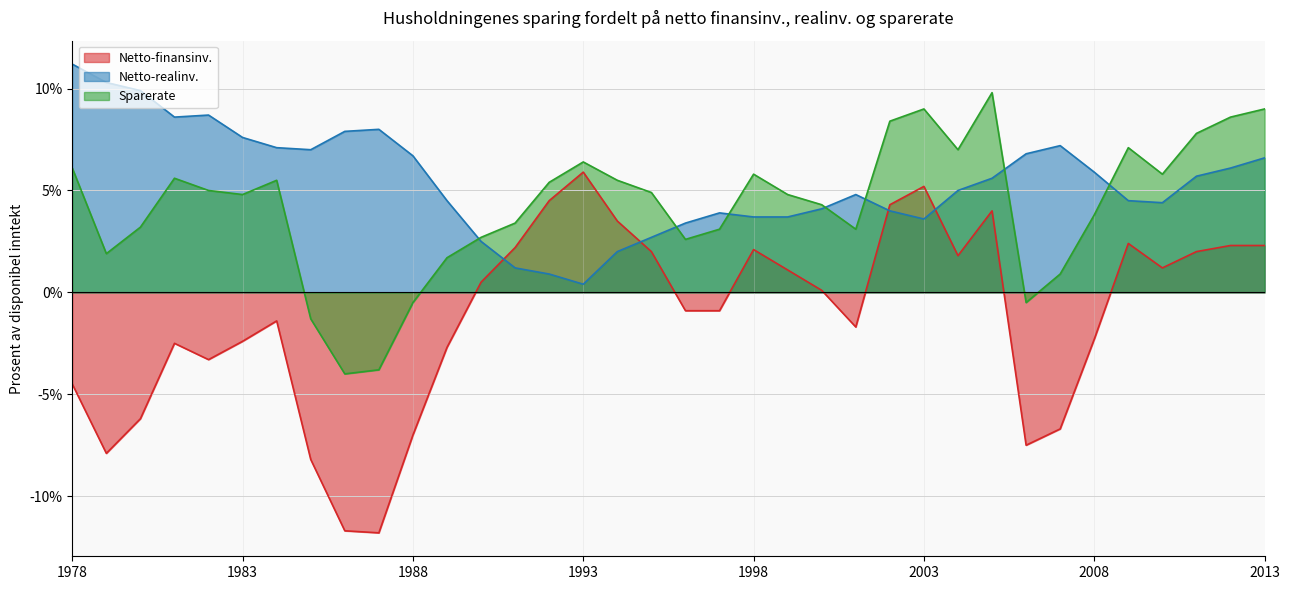

Where is the first local maximum for Netto-finansinv.?

1981